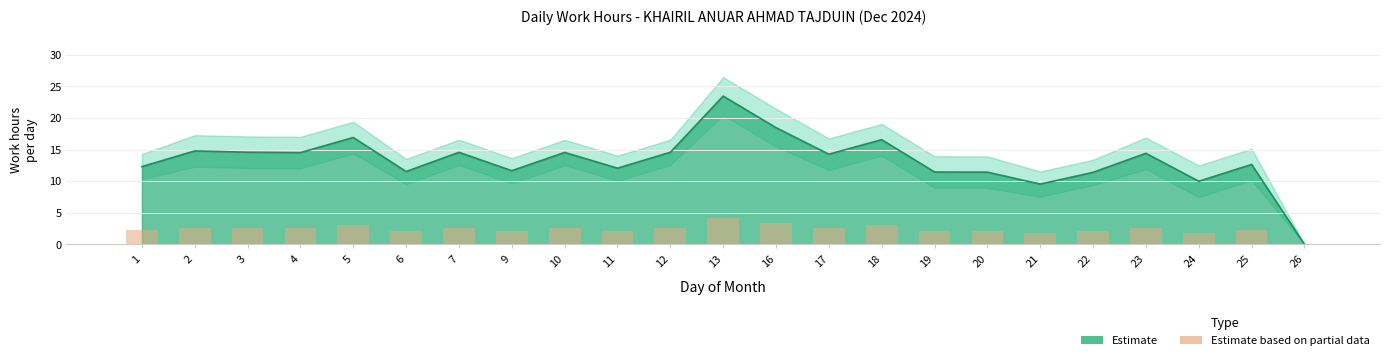

How many categories are shown in the chart?

23